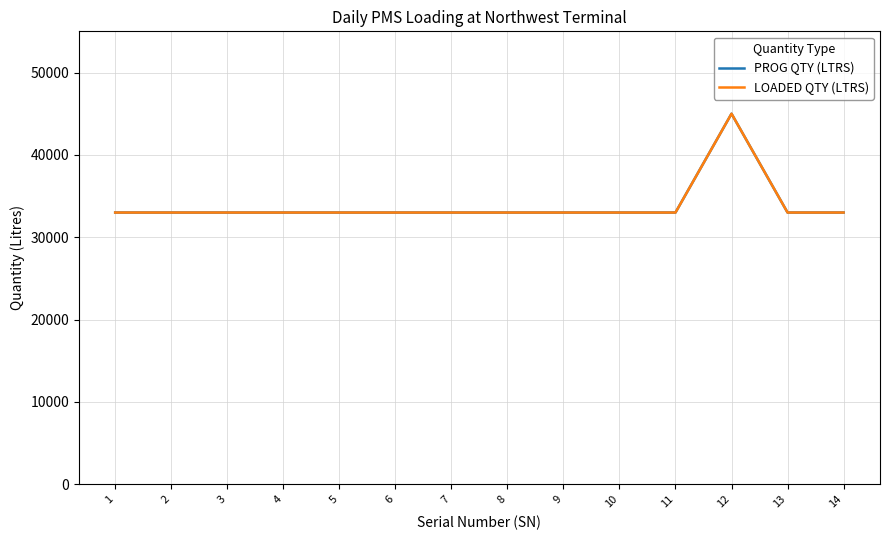

Is this an area chart (filled region under the line)?

No